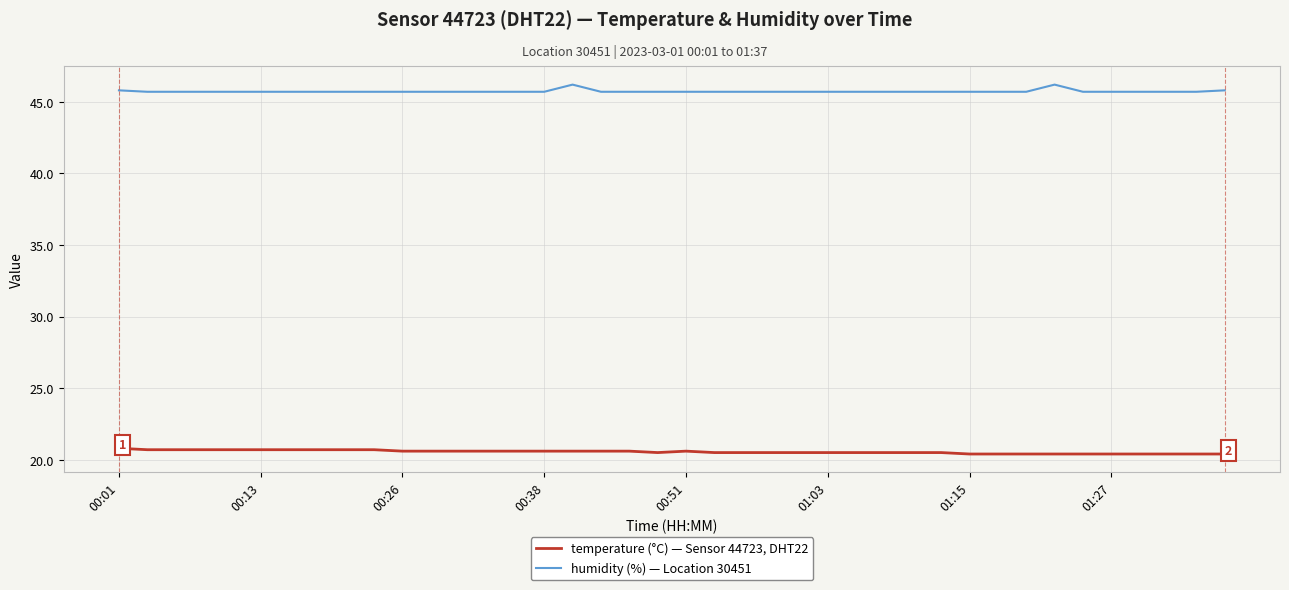

What is the minimum value shown in the chart?

20.4